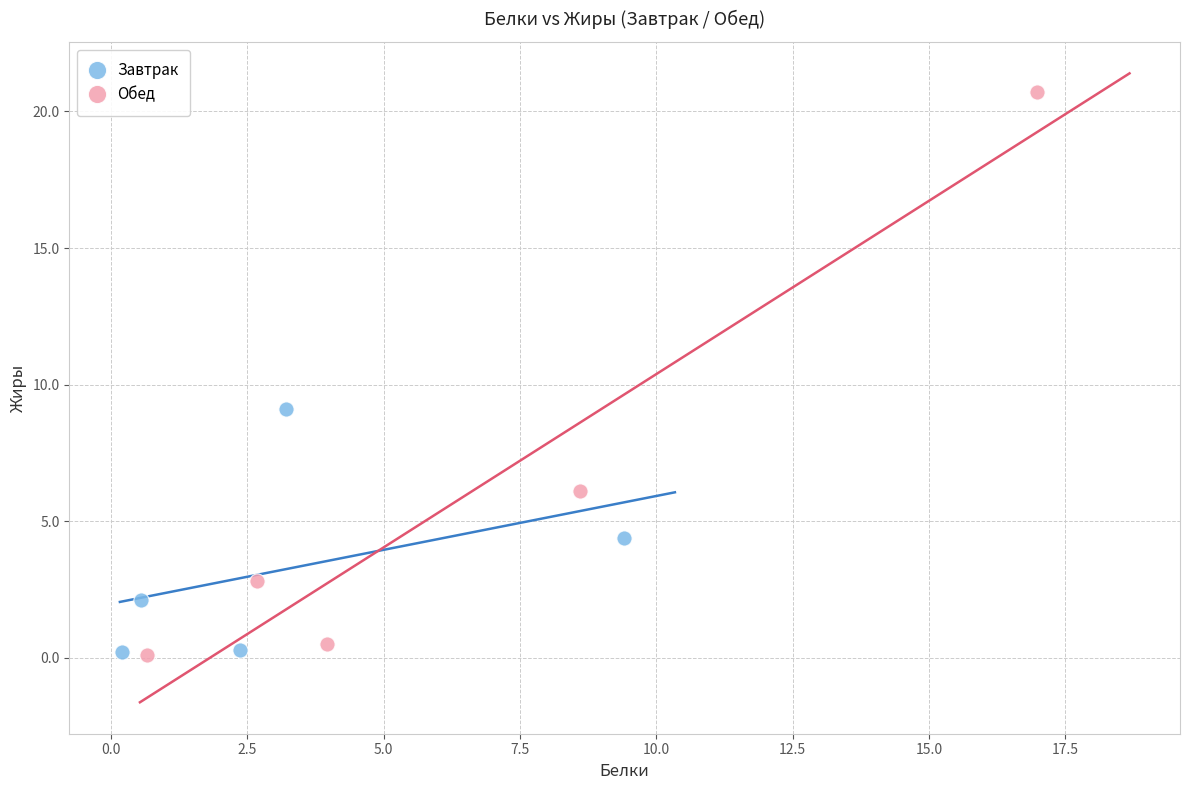

What are all the series names shown in the legend?

Завтрак, Обед